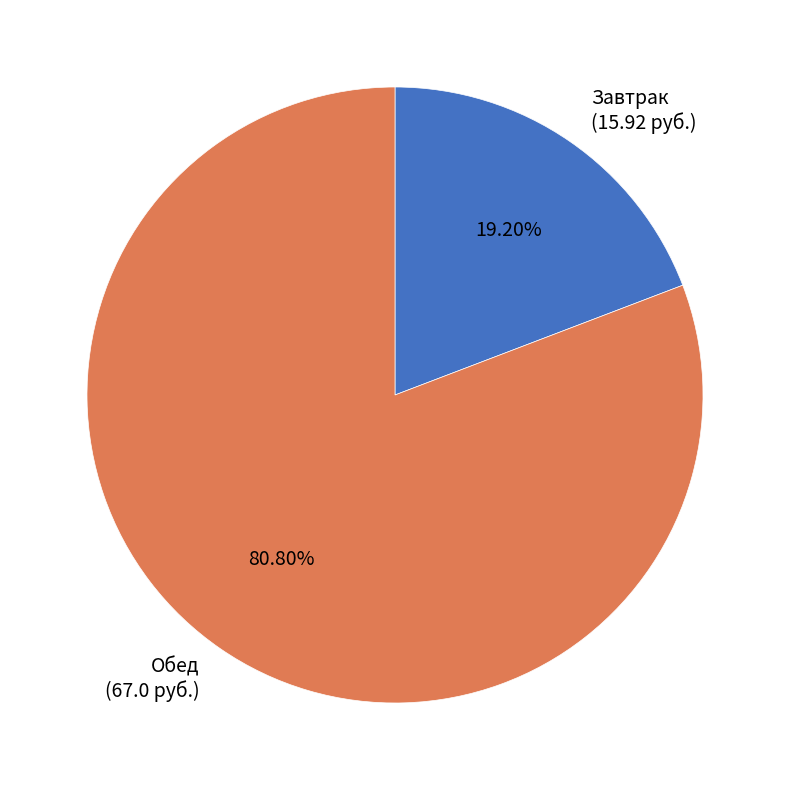

What is the largest slice in the pie chart?

Обед